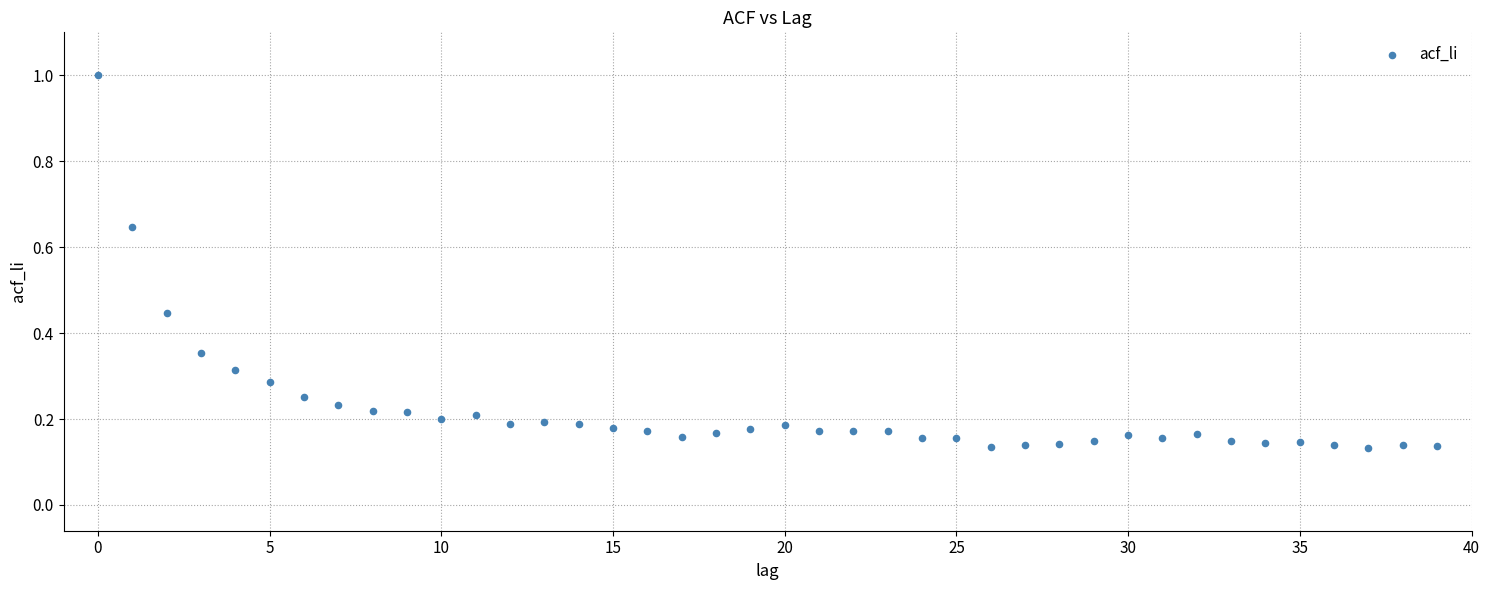

What is the range of Y values (max minus min)?

0.9